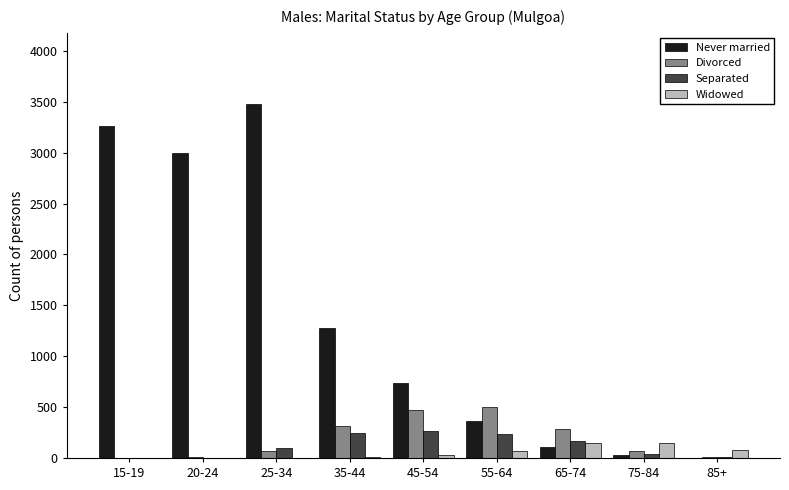

True or false: Divorced has a value of 138 at 55-64.

False